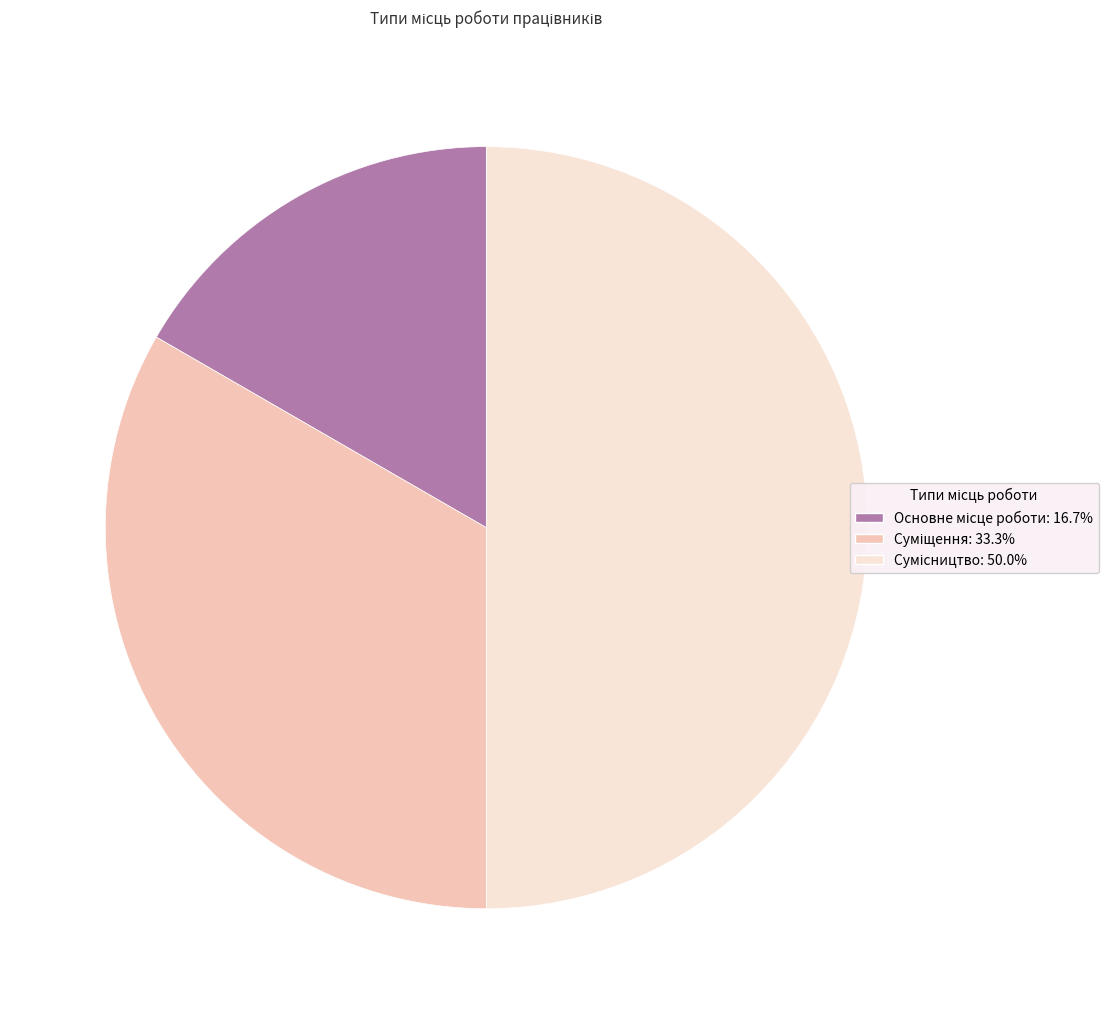

Is there any slice that represents more than half of the pie?

No